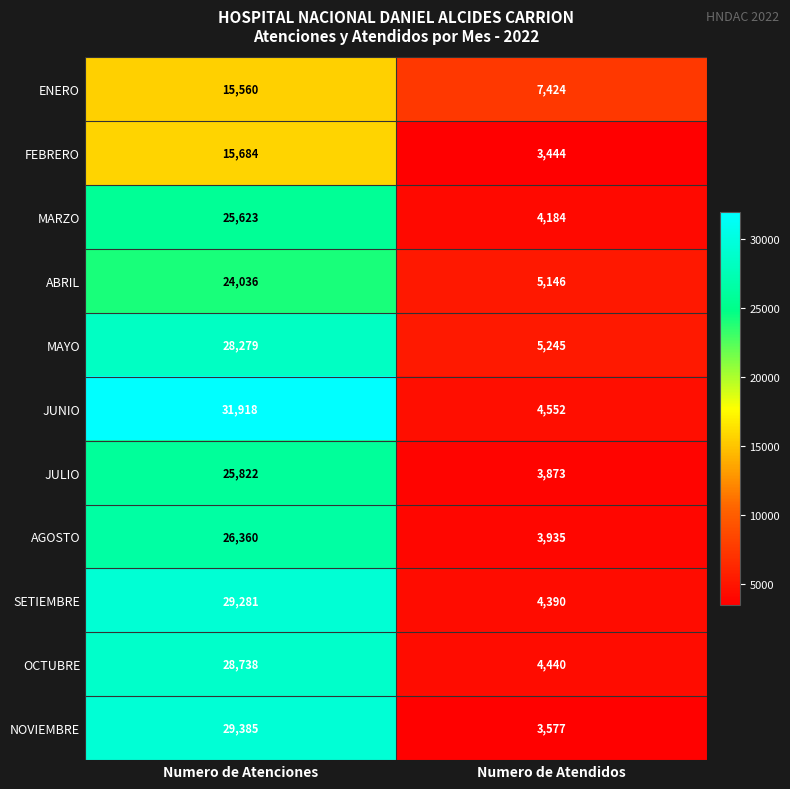

At which label is MARZO closest to 14903?

Numero de Atendidos